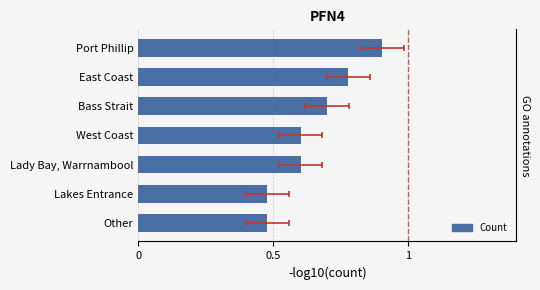

Reading right to left, transcribe all the data shown in this chart.

0.5	0.5	0.6	0.6	0.7	0.8	0.9